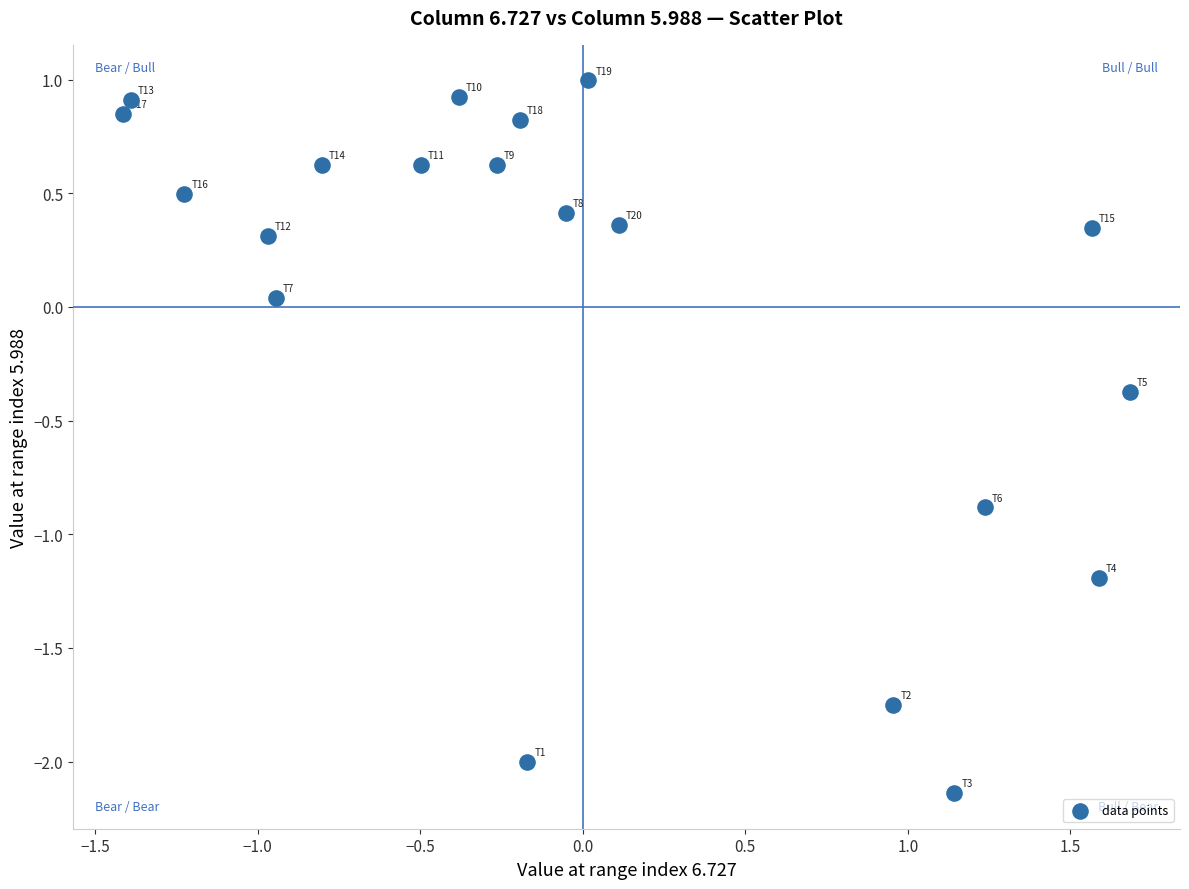

What is the range of Y values (max minus min)?

3.1